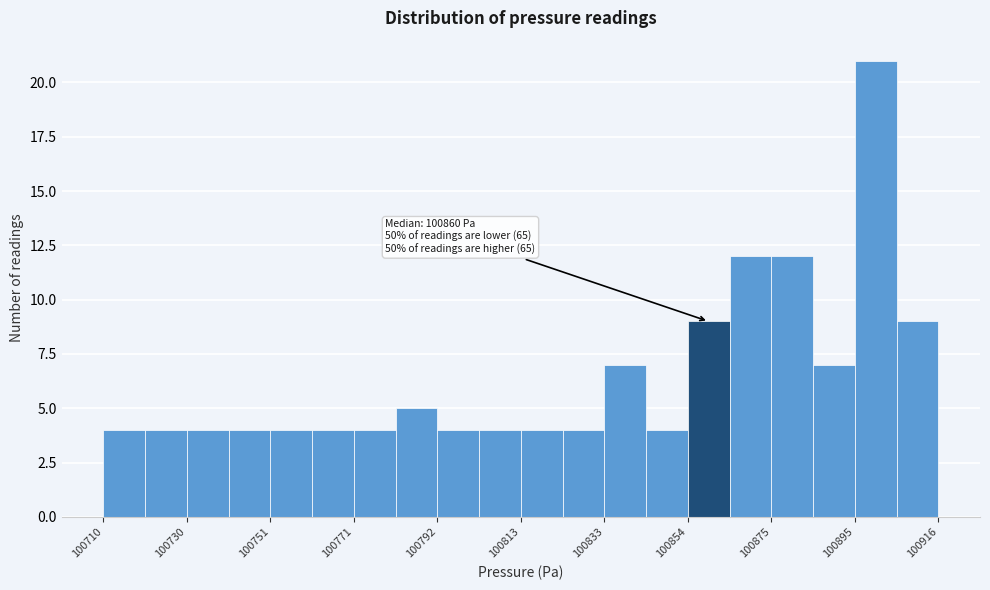

Around what value on the x-axis is the tallest bar? Give the approximate position of its centre, as read against the axis.

100900